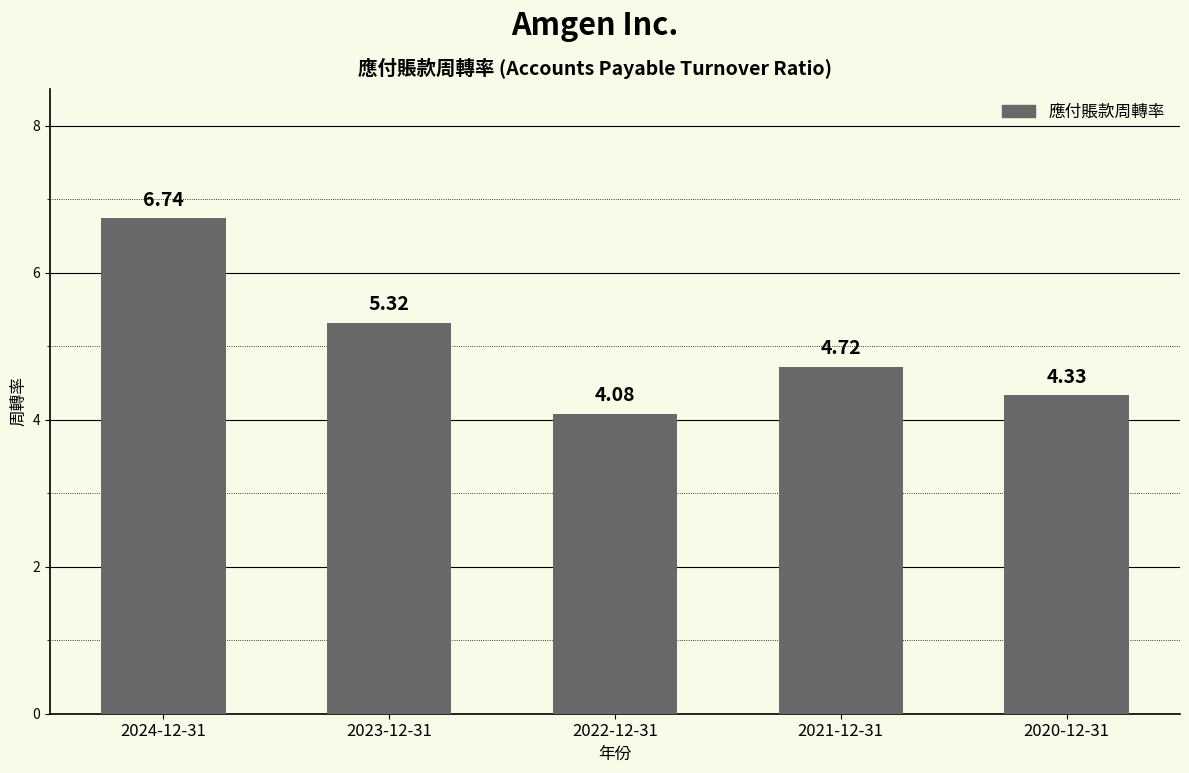

What is the ratio of the value at 2023-12-31 to the value at 2021-12-31?

1.1